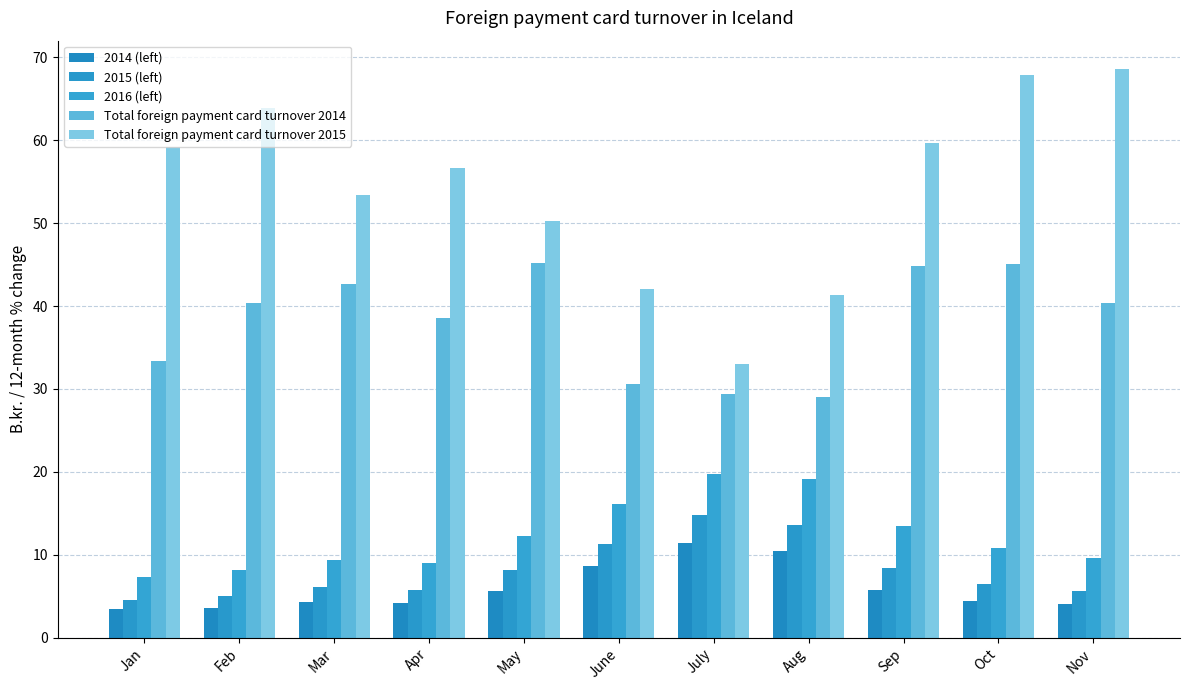

Between Sep and Nov, which series saw the biggest shift?

Total foreign payment card turnover 2015